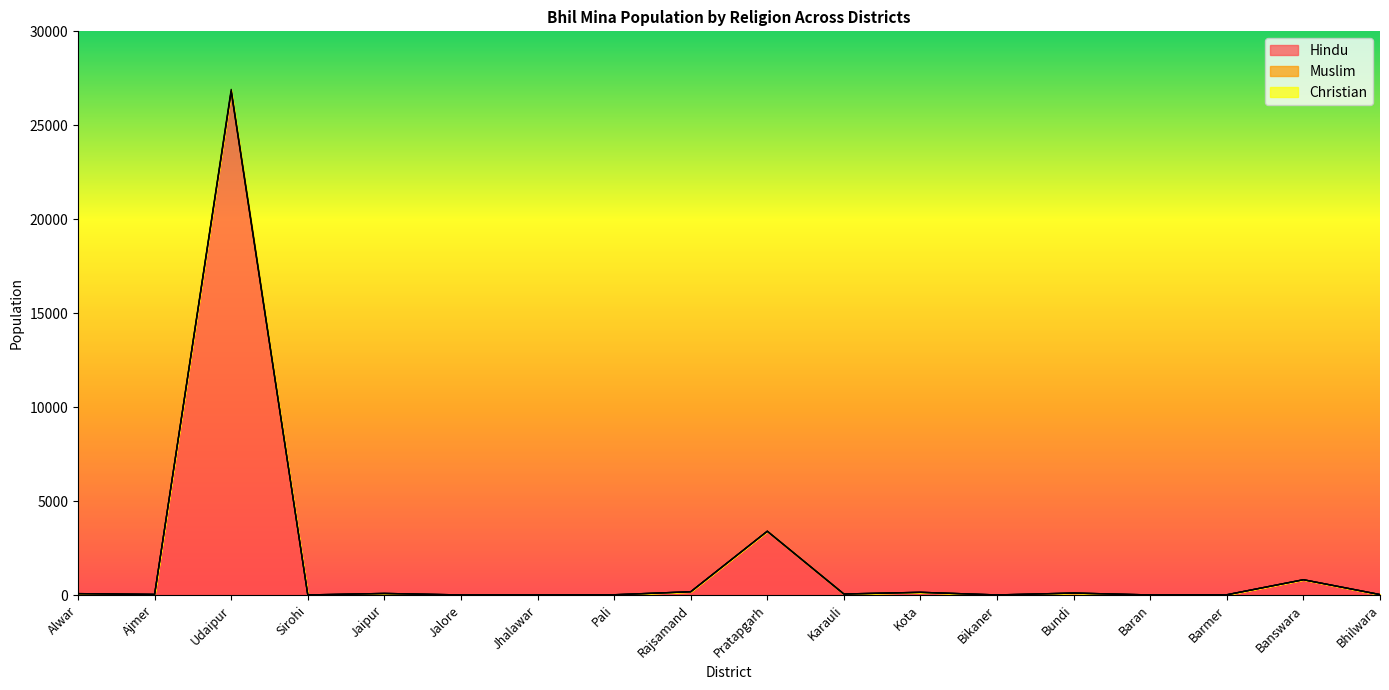

True or false: Christian has more than 0 points higher than both neighbors.

True